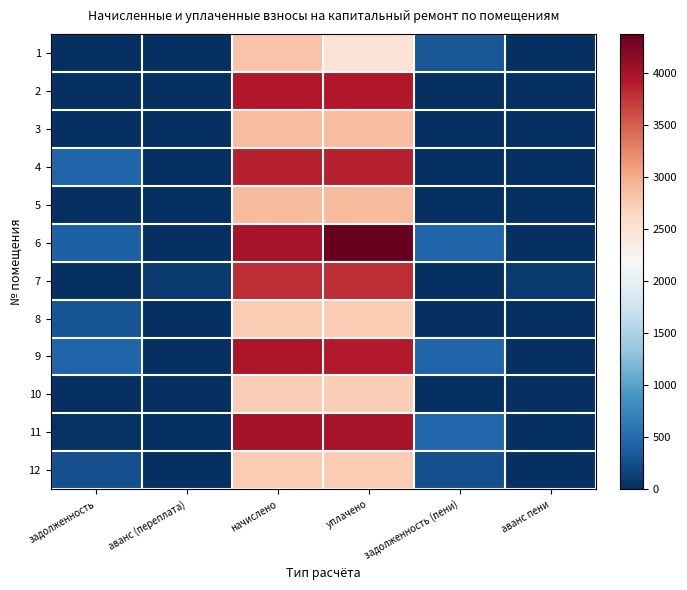

Which has a higher value, уплачено or задолженность (пени)?

уплачено